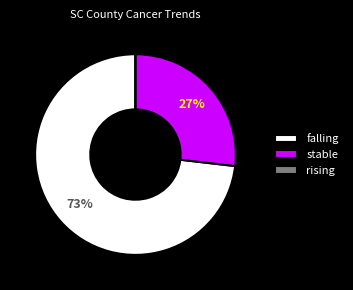

To the nearest percent, what is the average slice percentage?

33%